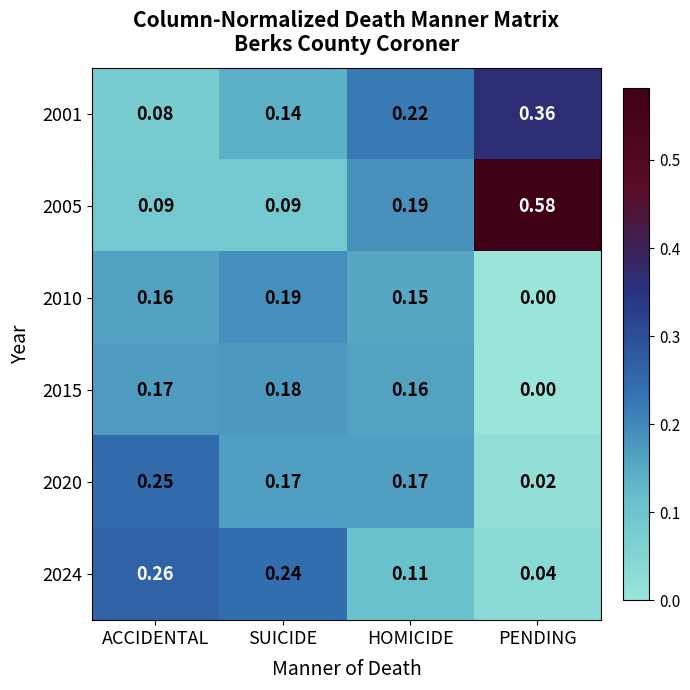

Which category has the highest value across all series?

PENDING